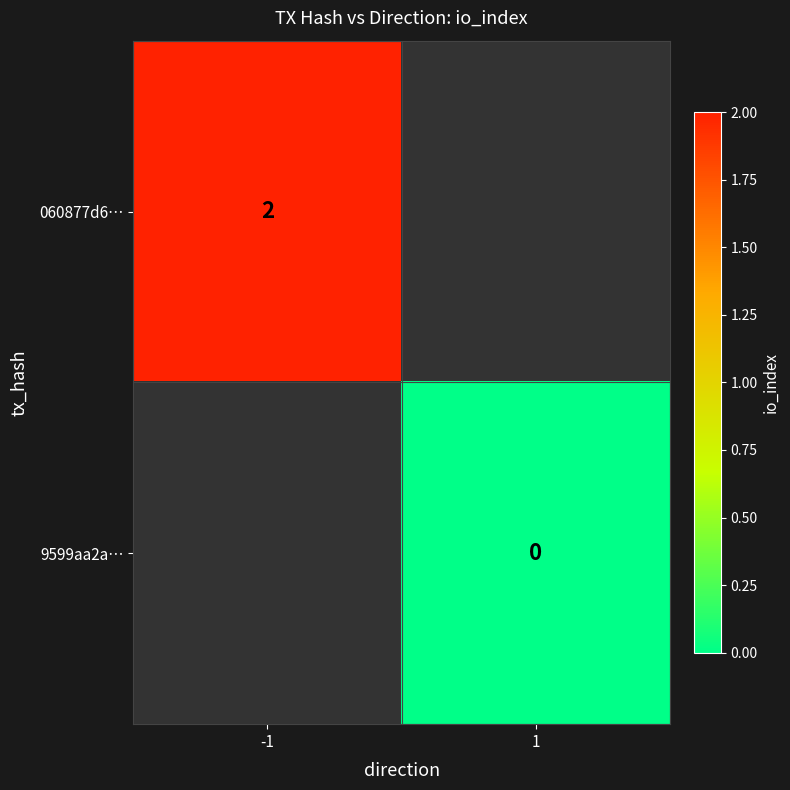

Which label corresponds to the smallest value in the chart?

1